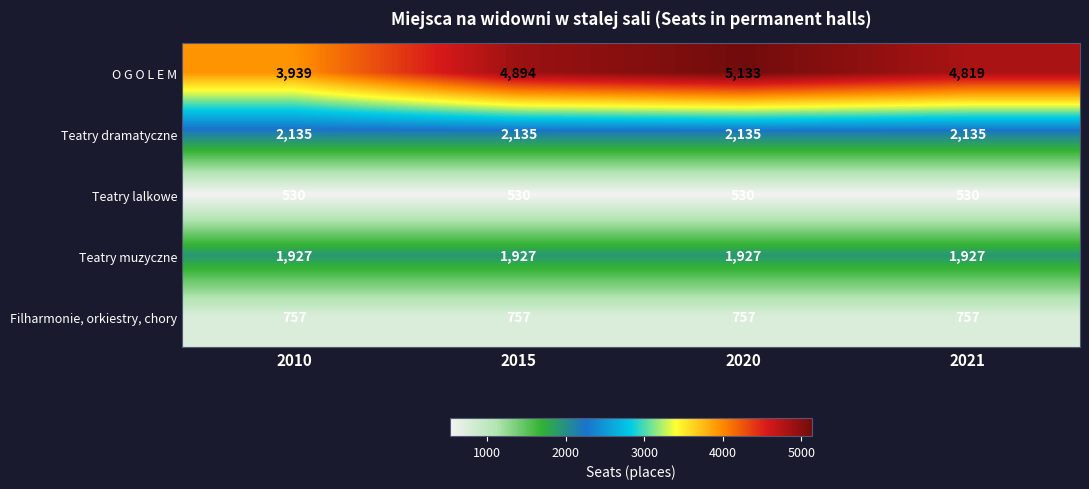

What value does the Filharmonie, orkiestry, chory series have at 2020?

757